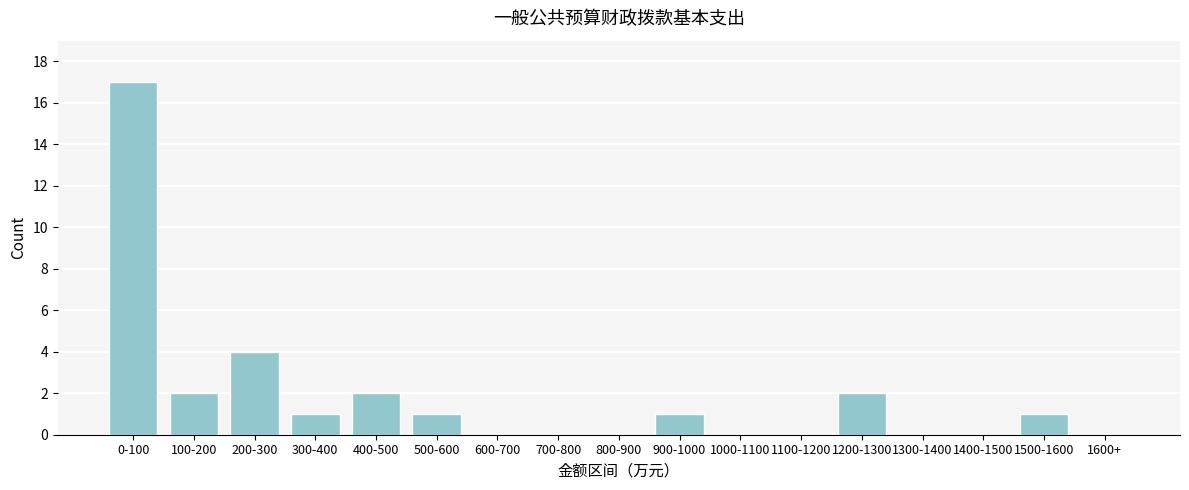

Reading left to right, list all the values displayed in this chart.

0-100=17	100-200=2	200-300=4	300-400=1	400-500=2	500-600=1	600-700=0	700-800=0	800-900=0	900-1000=1	1000-1100=0	1100-1200=0	1200-1300=2	1300-1400=0	1400-1500=0	1500-1600=1	1600+=0